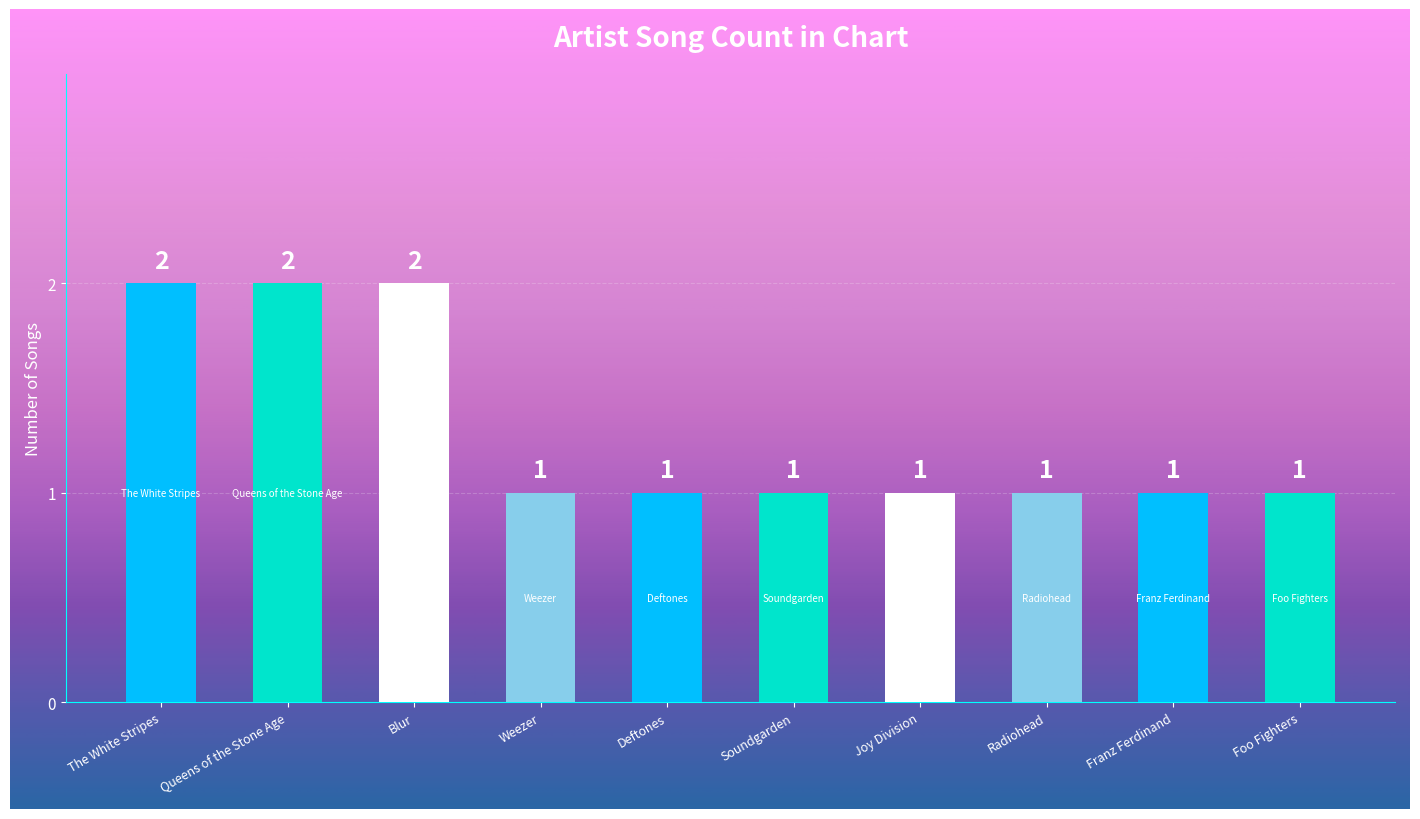

Does the chart contain any negative values?

No